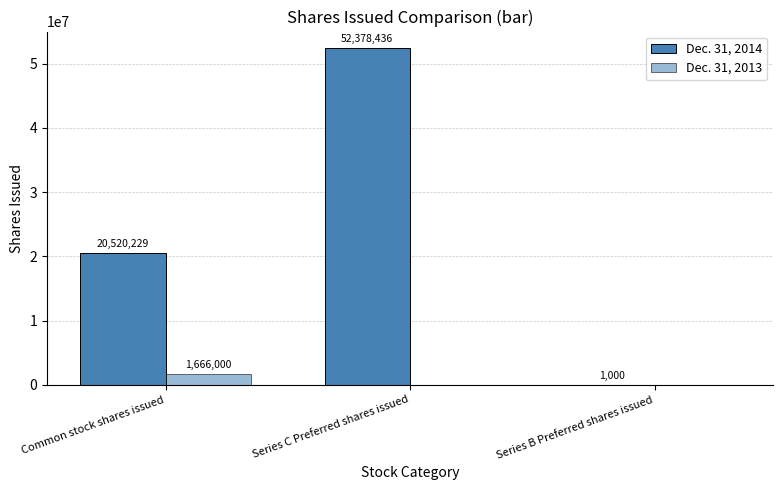

What value does the Dec. 31, 2014 series have at Series B Preferred shares issued, to the nearest 10?

1000